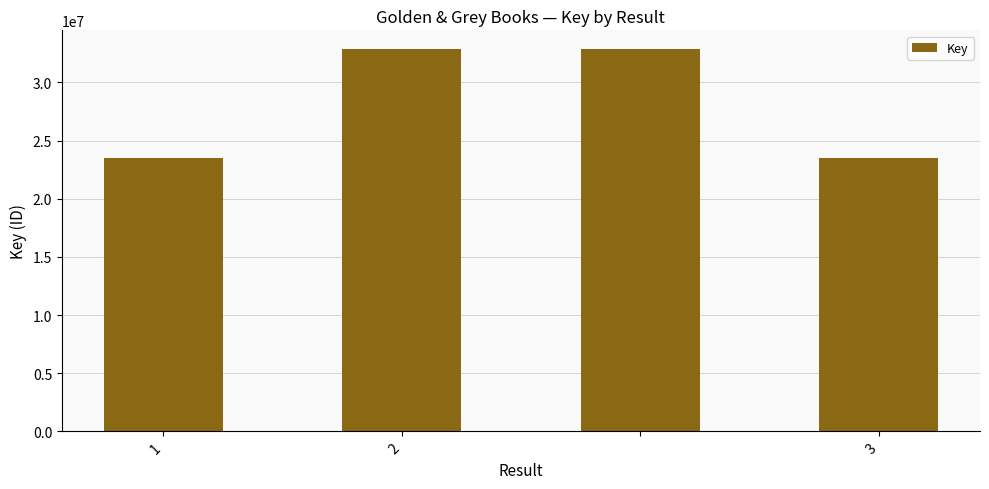

What is the minimum value shown in the chart?

23510295